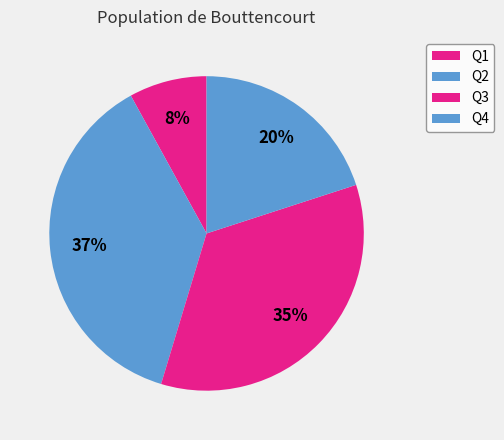

What is the largest slice in the pie chart?

Q2